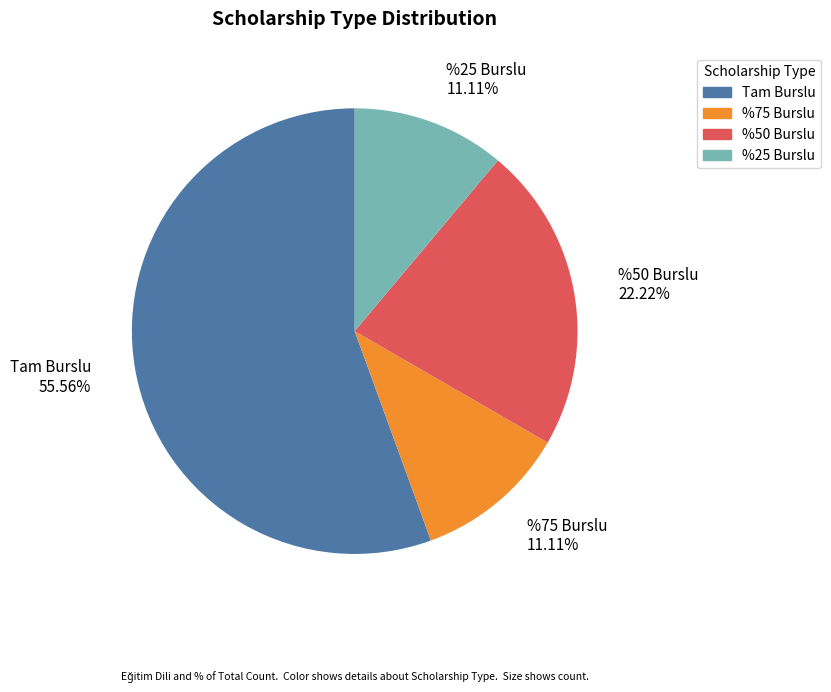

Which slice is the largest?

Tam Burslu